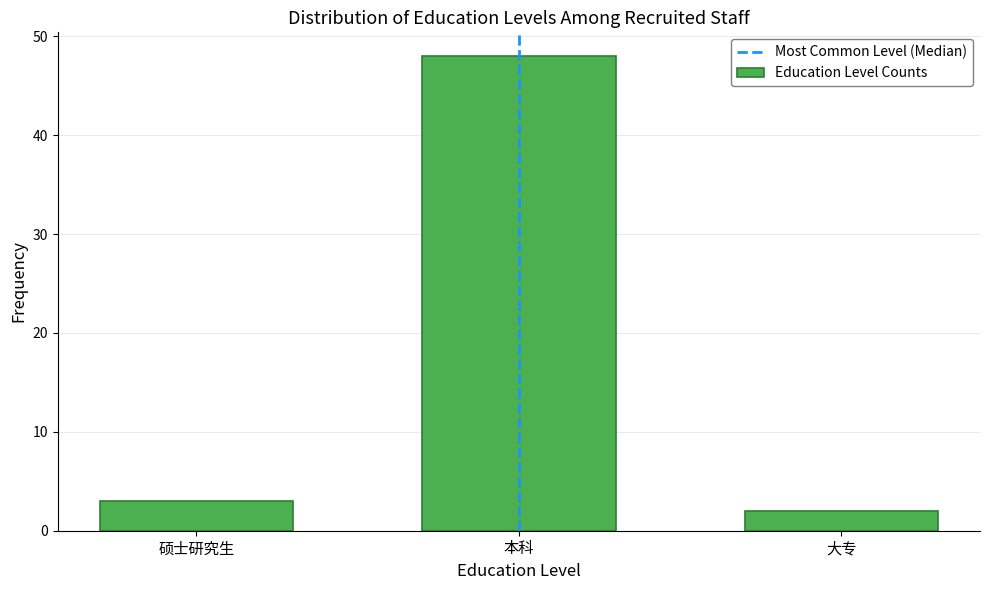

Reading left to right, what are all the values shown in this chart?

3	48	2